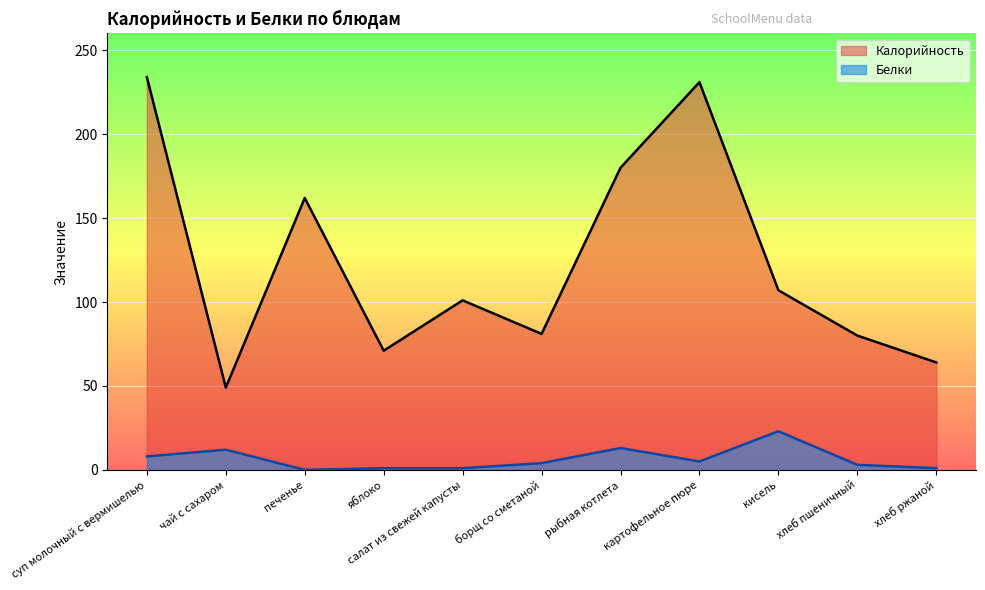

At which category does Калорийность reach its first local valley?

чай с сахаром